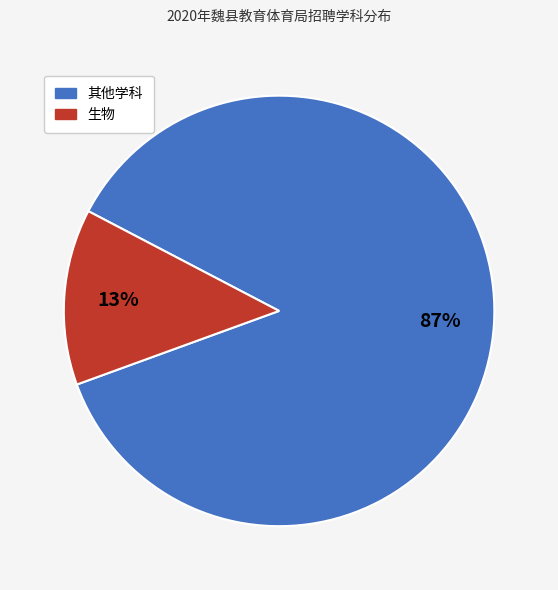

To the nearest percent, what is the difference between the largest and smallest slice percentages?

74%